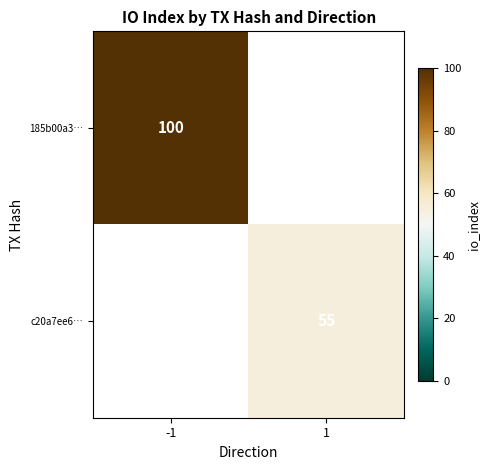

Which series has the largest total across all categories?

185b00a3…